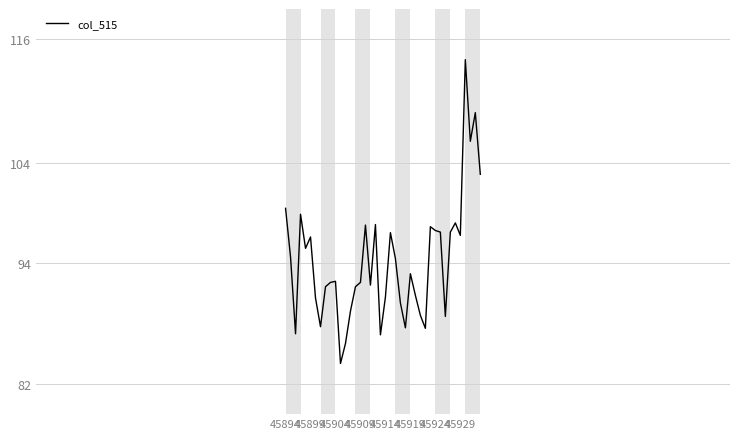

What is the smallest value displayed?

84.7